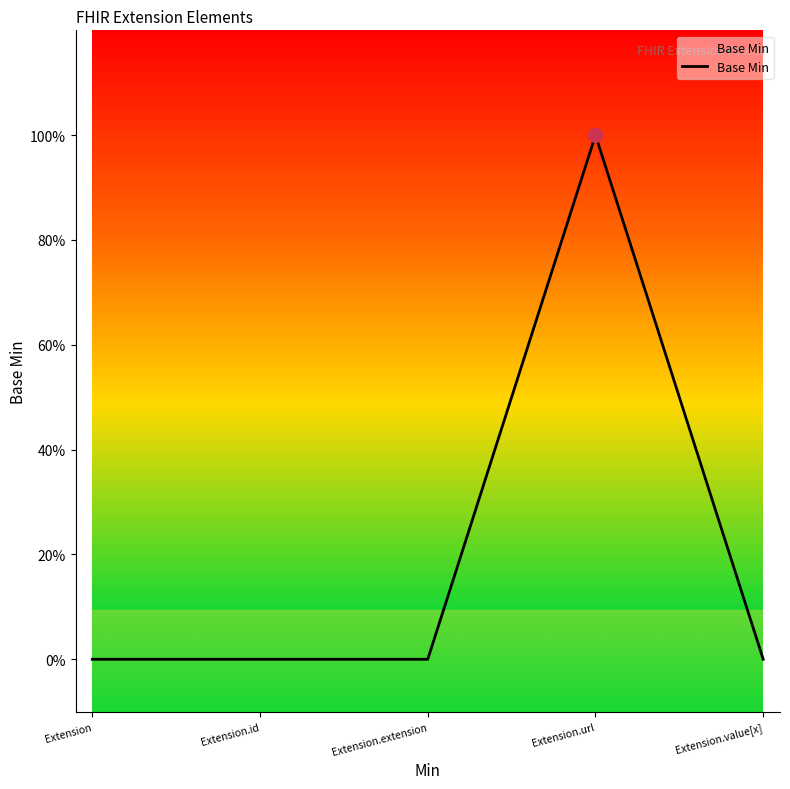

What position from the right is Extension?

5